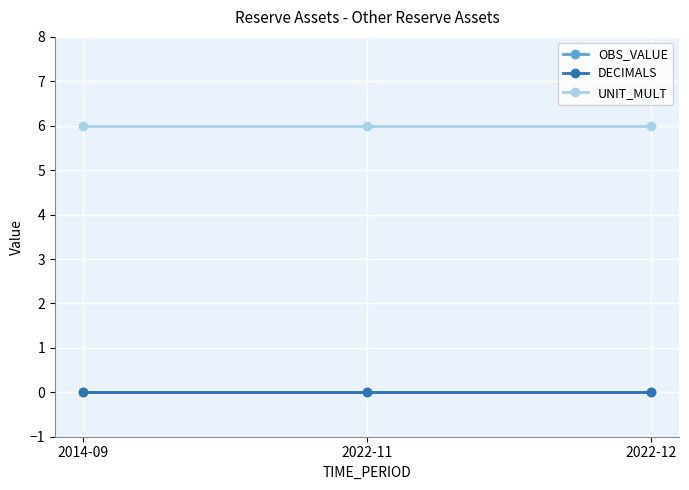

Which has a higher value, 2022-11 or 2022-12?

2022-11